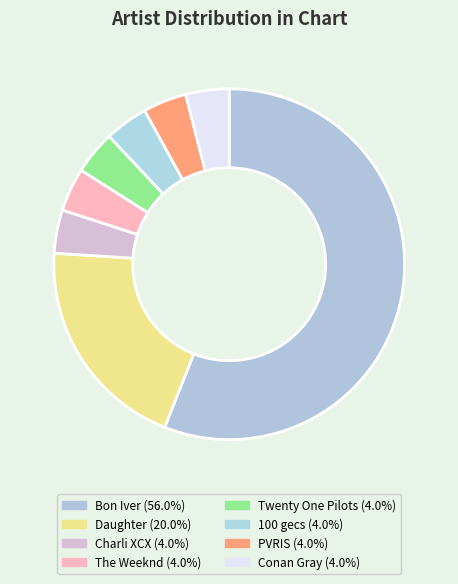

What portion of the pie excludes Charli XCX?

96.0%